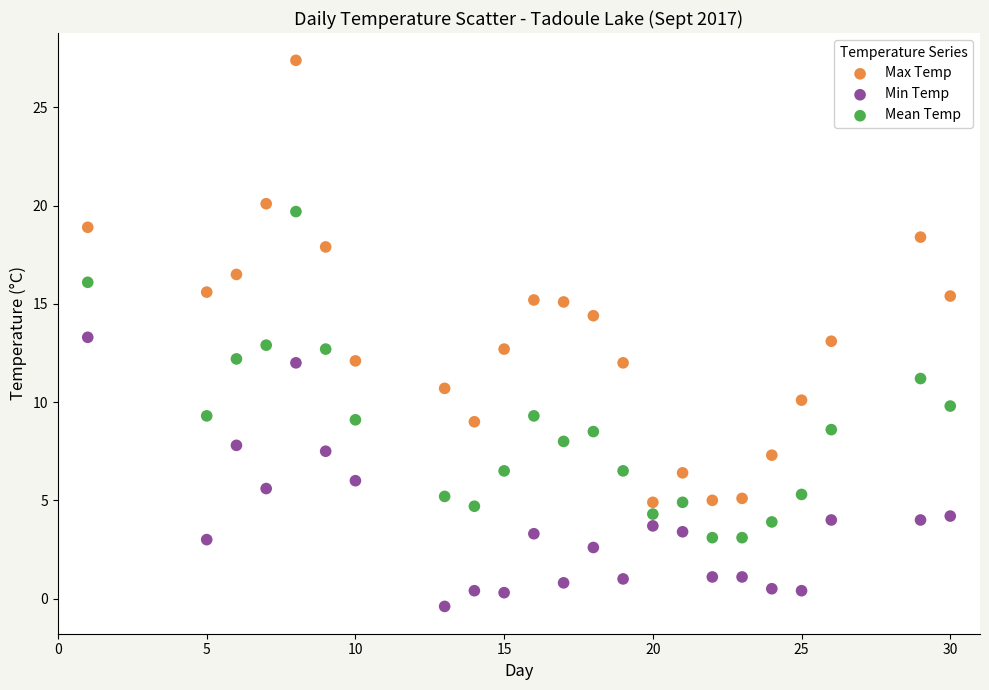

Across all data points, what is the range of Y values (max minus min)?

27.8